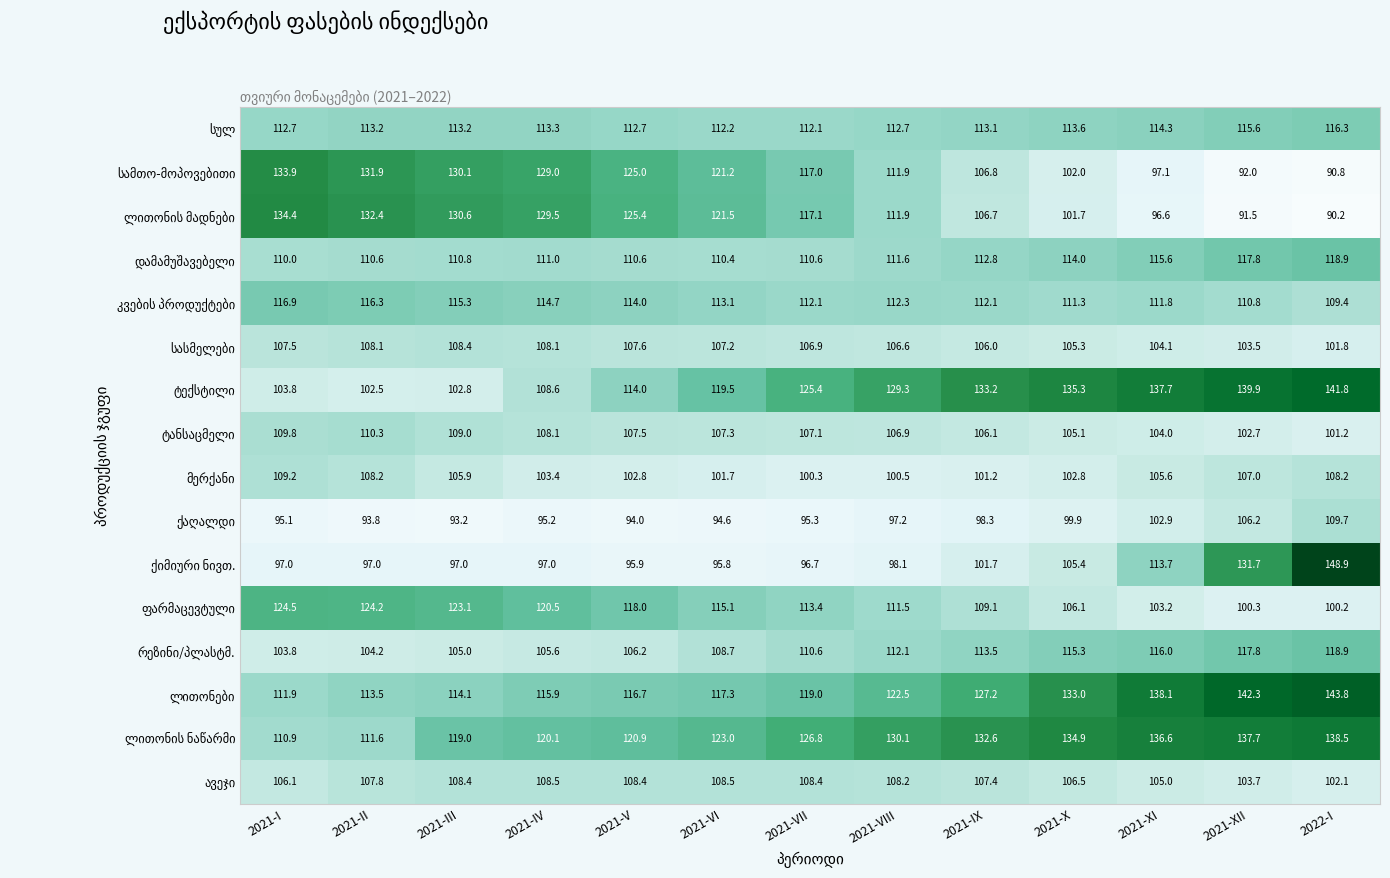

What is the spread (max minus min) of values at 2021-VIII?

32.9